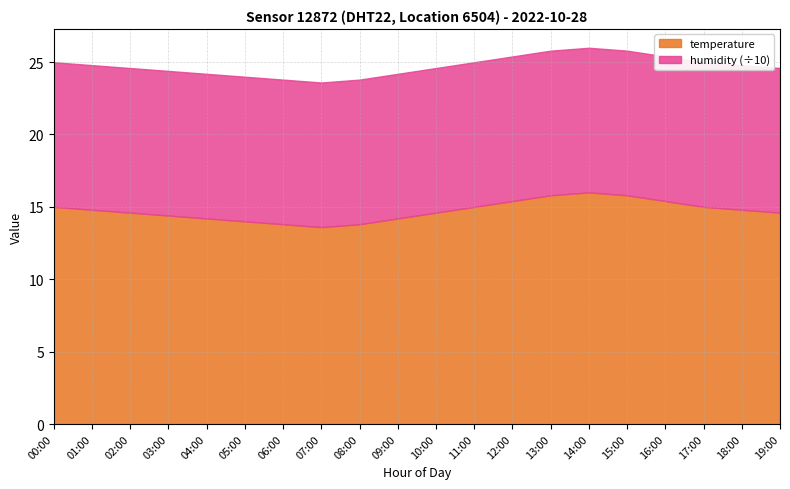

Reading left to right, list all the values displayed in this chart.

temperature: 15.0	14.8	14.6	14.4	14.2	14.0	13.8	13.6	13.8	14.2	14.6	15.0	15.4	15.8	16.0	15.8	15.4	15.0	14.8	14.6
humidity: 99.9	99.9	99.9	99.9	99.9	99.9	99.9	99.9	99.9	99.9	99.9	99.9	99.9	99.9	99.9	99.9	99.9	99.9	99.9	99.9